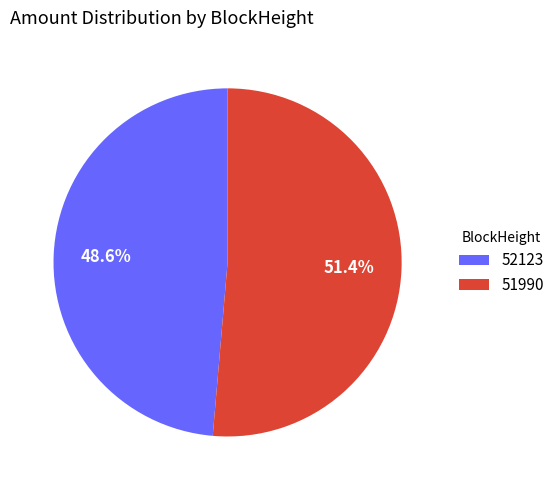

Which slice is the largest?

51990